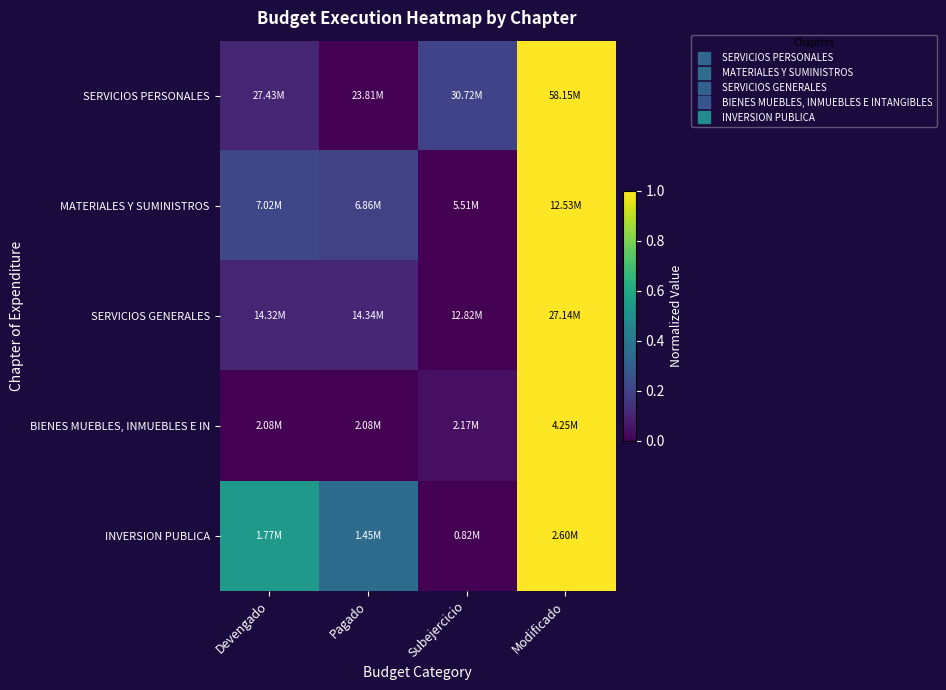

Between Modificado and Pagado, which is larger?

Modificado